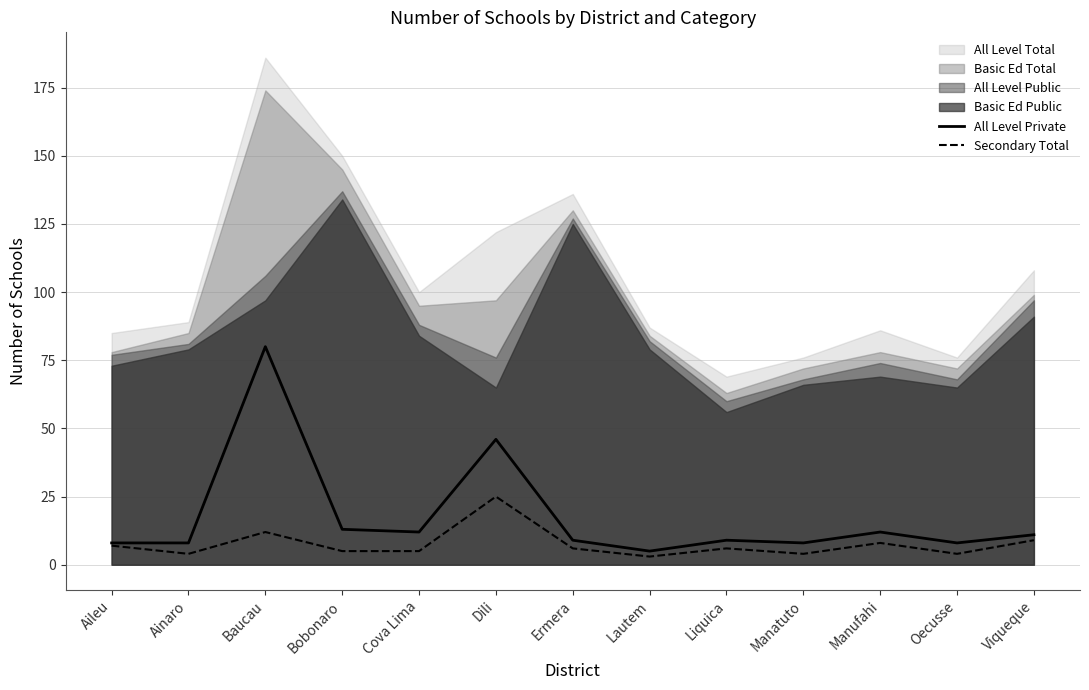

What is the difference between the highest and lowest values at Bobonaro?

8